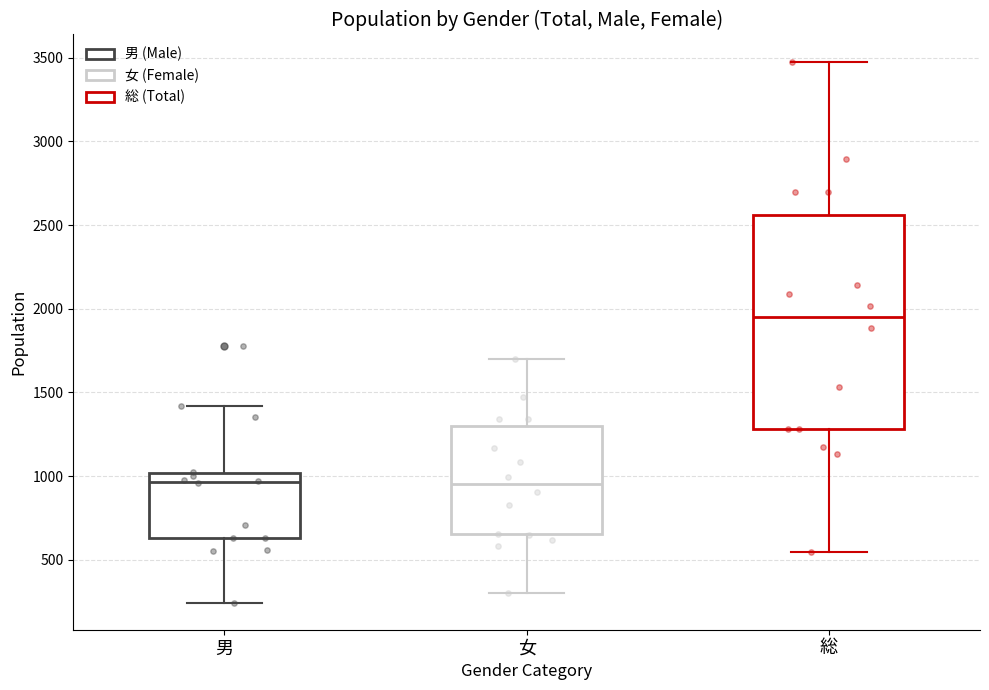

Which box has the highest median line?

総